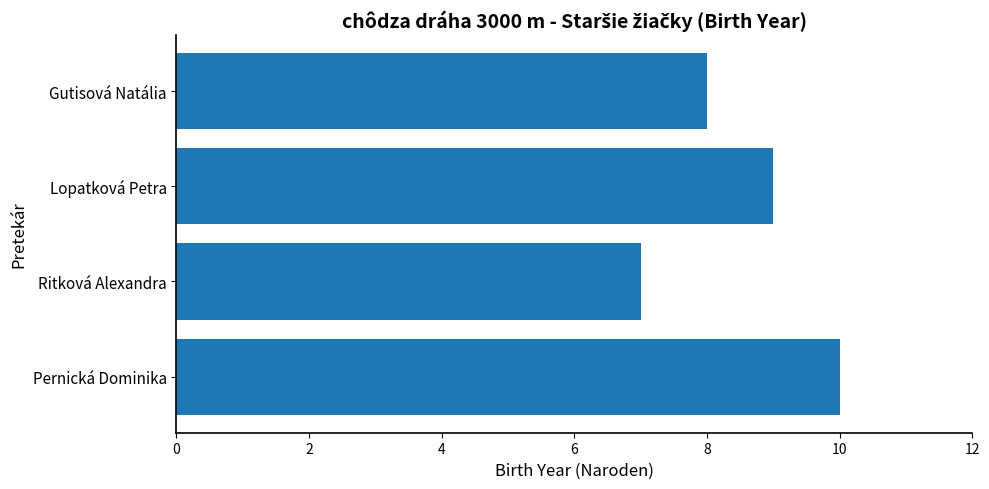

Where is the data nearest to the value 8?

Gutisová Natália